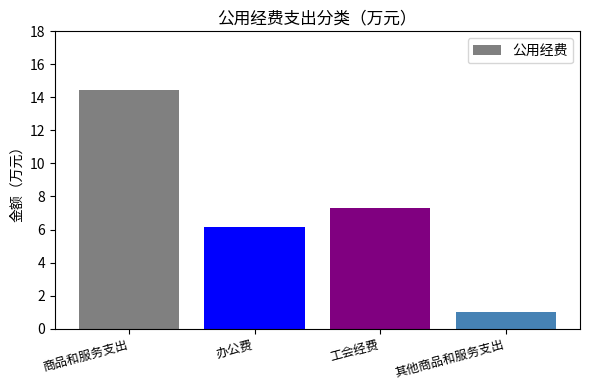

Between 工会经费 and 其他商品和服务支出, which is larger?

工会经费